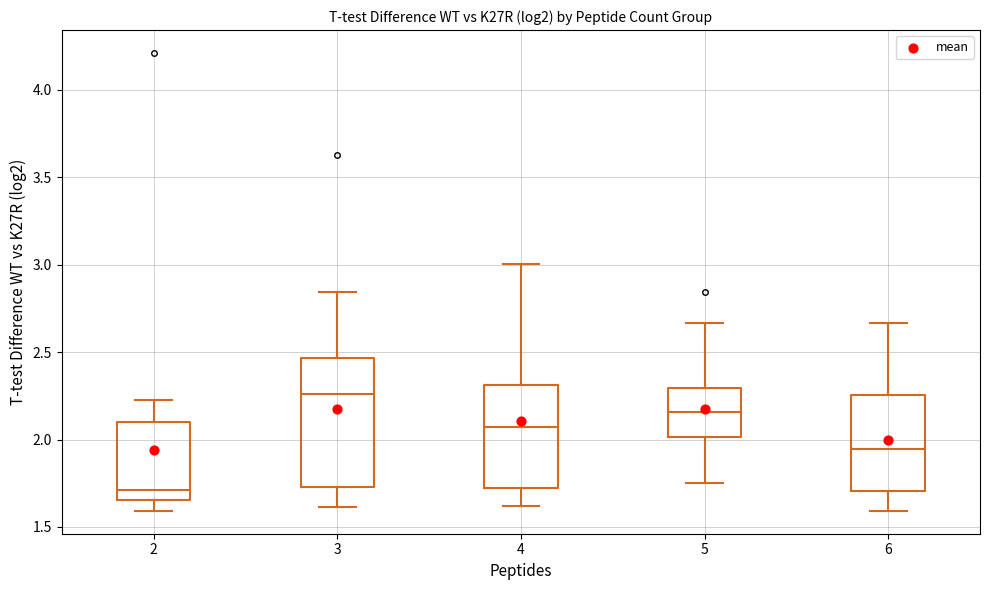

Reading left to right, transcribe this box plot: for each box, give where its median line is, the range the box spans, and where its two whiskers end, as read against the y-axis. The values are not printed on the chart, so give them approximately, as read against the axis.

2: median 1.70, box 1.65 to 2.10, whiskers 1.60 to 2.25
3: median 2.25, box 1.75 to 2.45, whiskers 1.60 to 2.85
4: median 2.05, box 1.70 to 2.30, whiskers 1.60 to 3.00
5: median 2.15, box 2.00 to 2.30, whiskers 1.75 to 2.65
6: median 1.95, box 1.70 to 2.25, whiskers 1.60 to 2.65